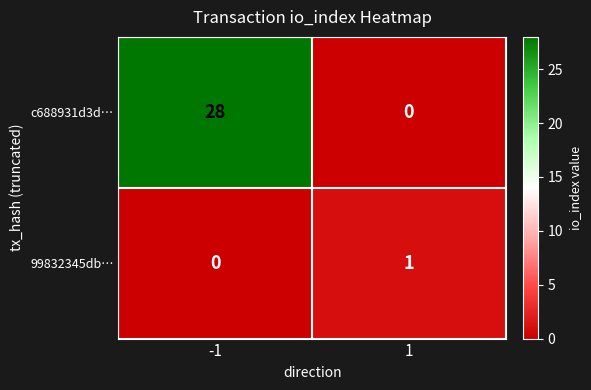

Is it true that c688931d3d… equals 28 at -1?

True